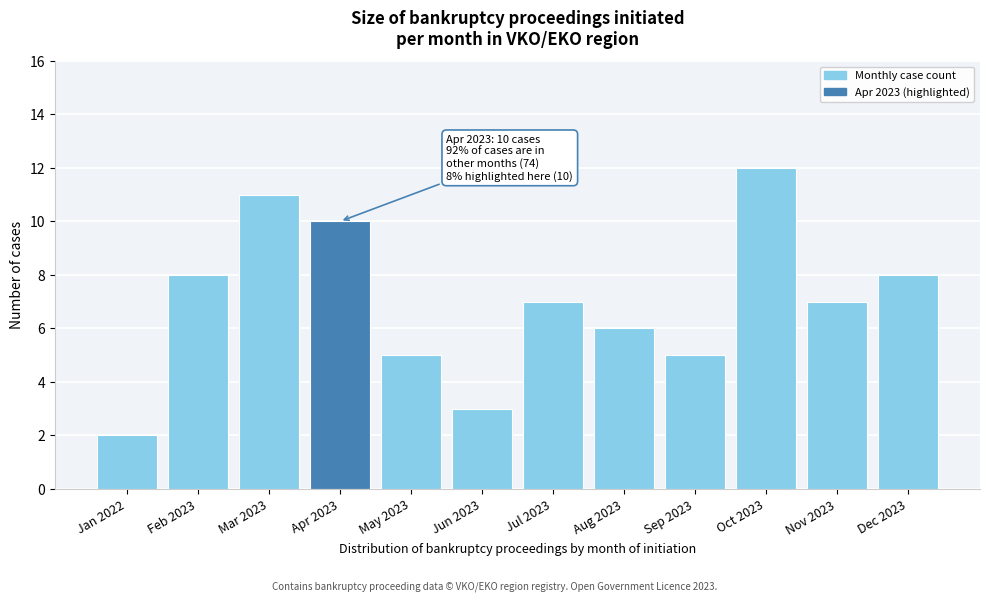

Reading left to right, extract all data points from this chart.

2	8	11	10	5	3	7	6	5	12	7	8